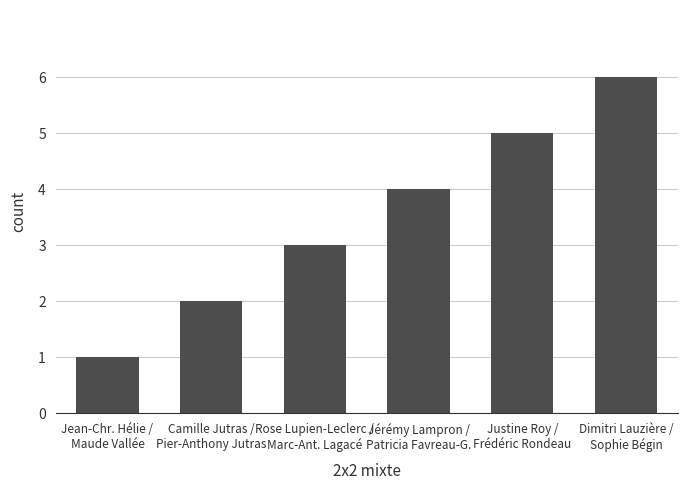

The chart shows a value of 4 at Jérémy Lampron /
Patricia Favreau-G.. True or false?

True